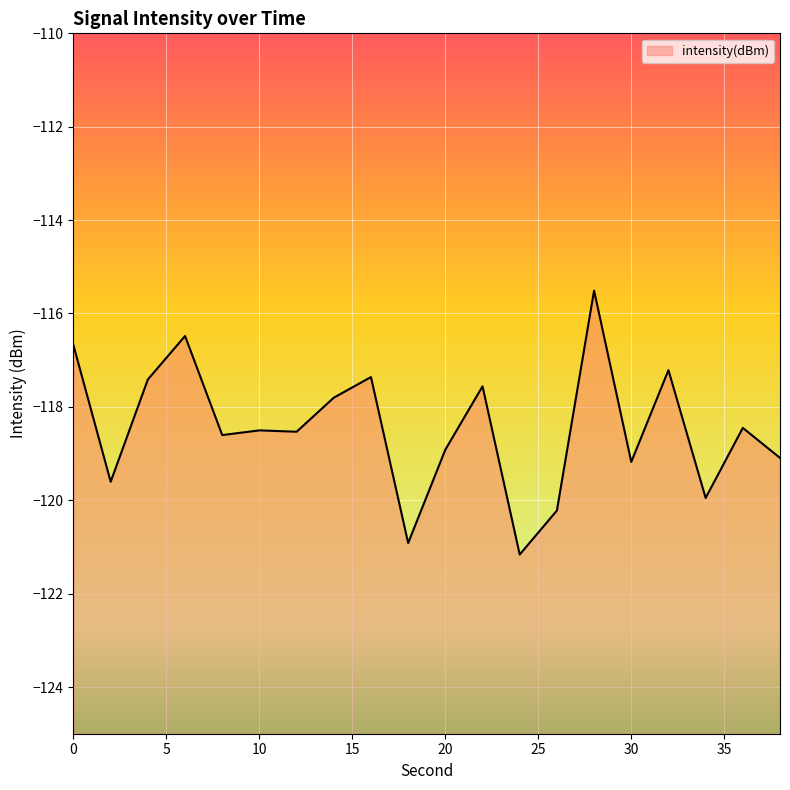

List the labels in order of value, smallest first.

24, 18, 26, 34, 2, 30, 38, 20, 8, 12, 10, 36, 14, 22, 4, 16, 32, 0, 6, 28